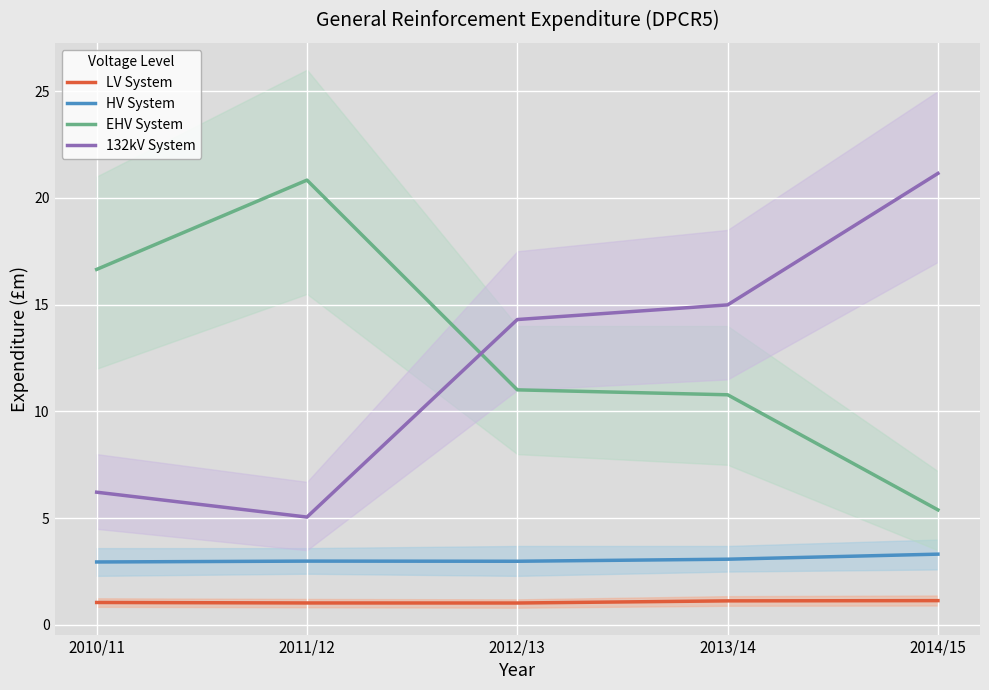

Which series has the widest spread of values?

132kV System